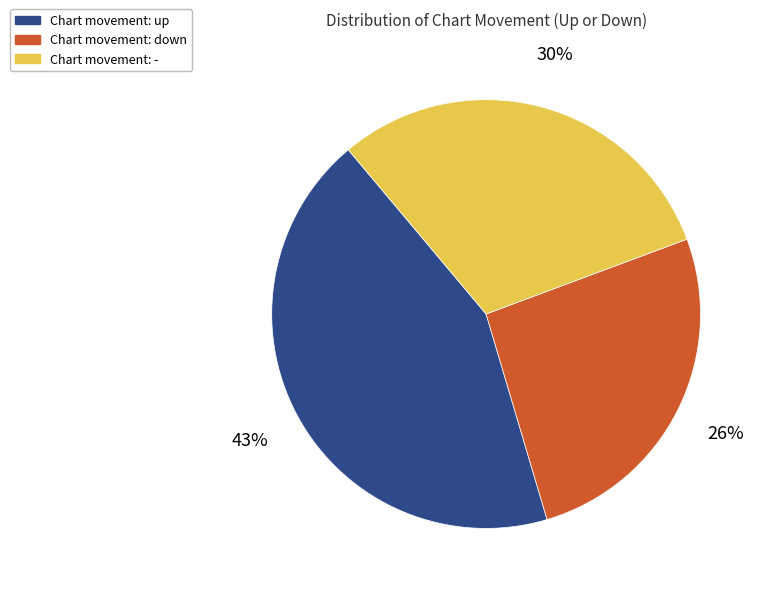

Count the number of slices in the pie.

3